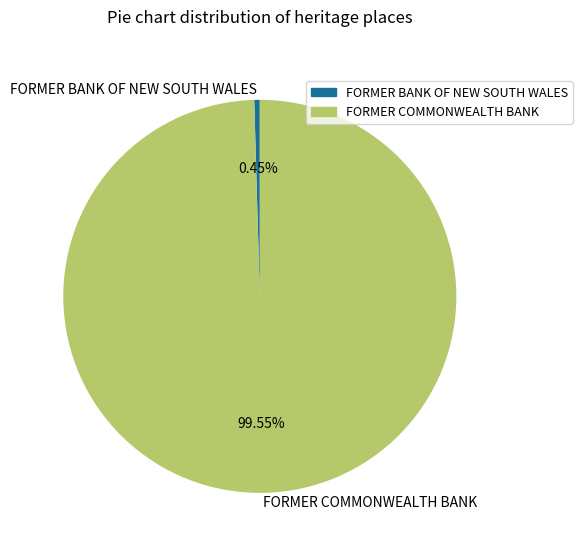

Is the sum of FORMER BANK OF NEW SOUTH WALES and FORMER COMMONWEALTH BANK greater than half?

Yes